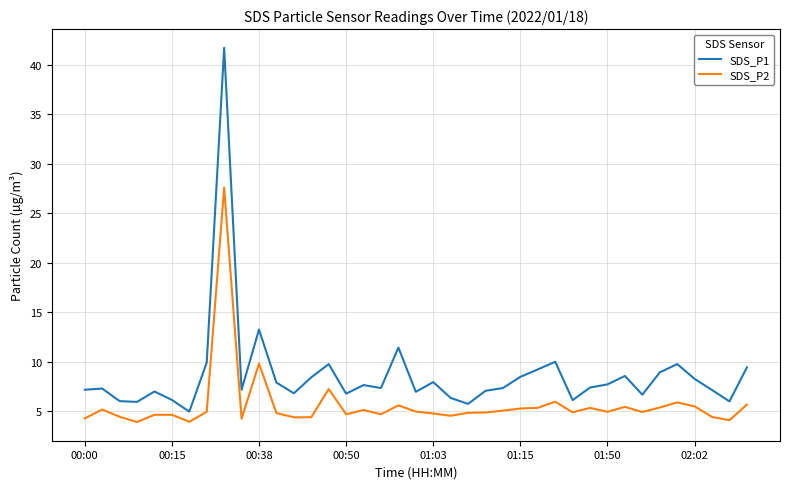

What is the greatest value displayed?

41.7